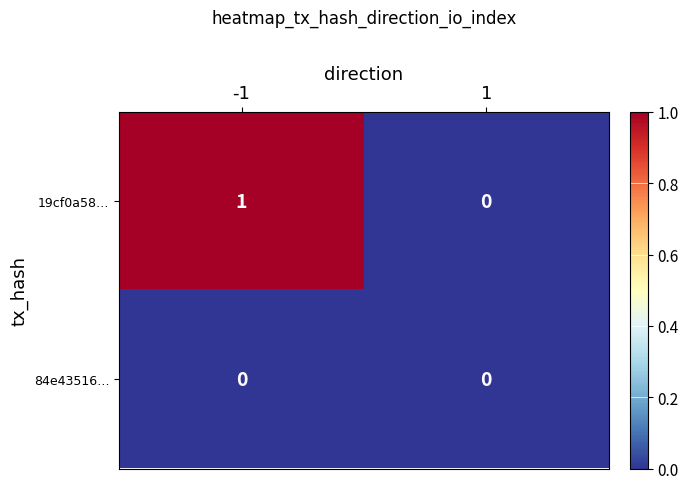

Which series has the largest total across all categories?

19cf0a58…